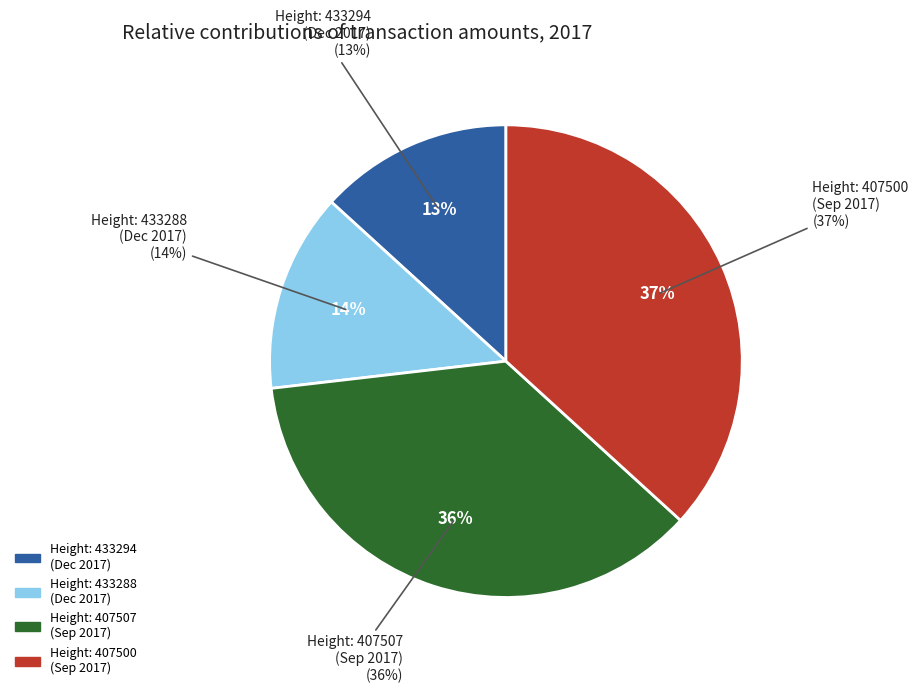

Is it true that 407500 (2017-09-25) is 37% of the pie?

True